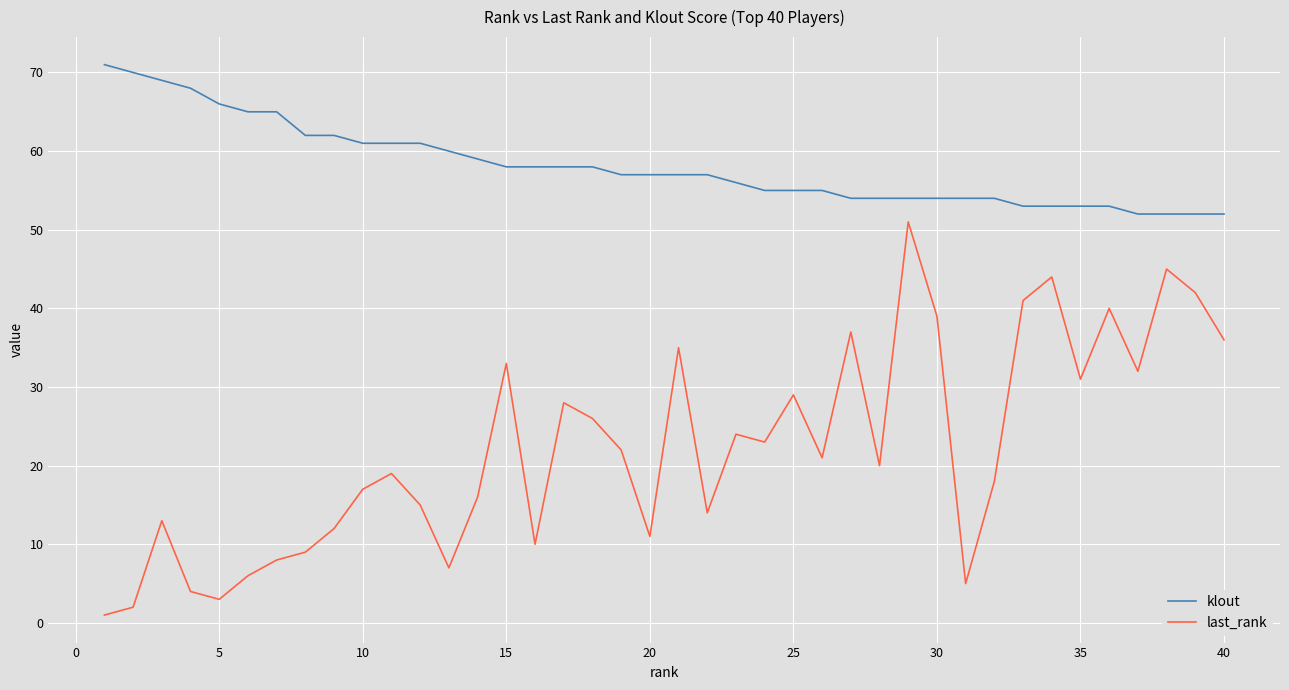

List the series in order of their overall mean, lowest first.

last_rank, klout